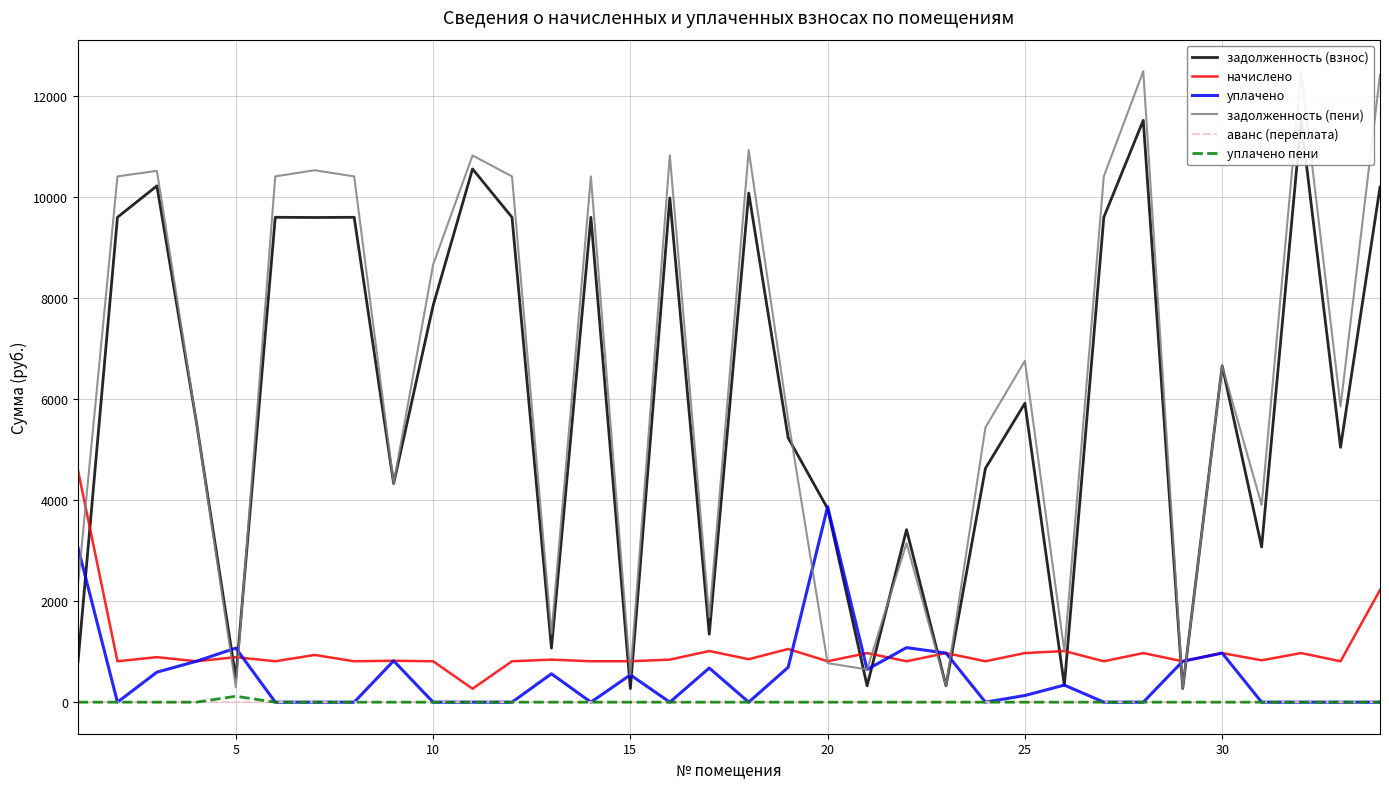

How many intersections are there between задолженность (пени) and начислено?

13